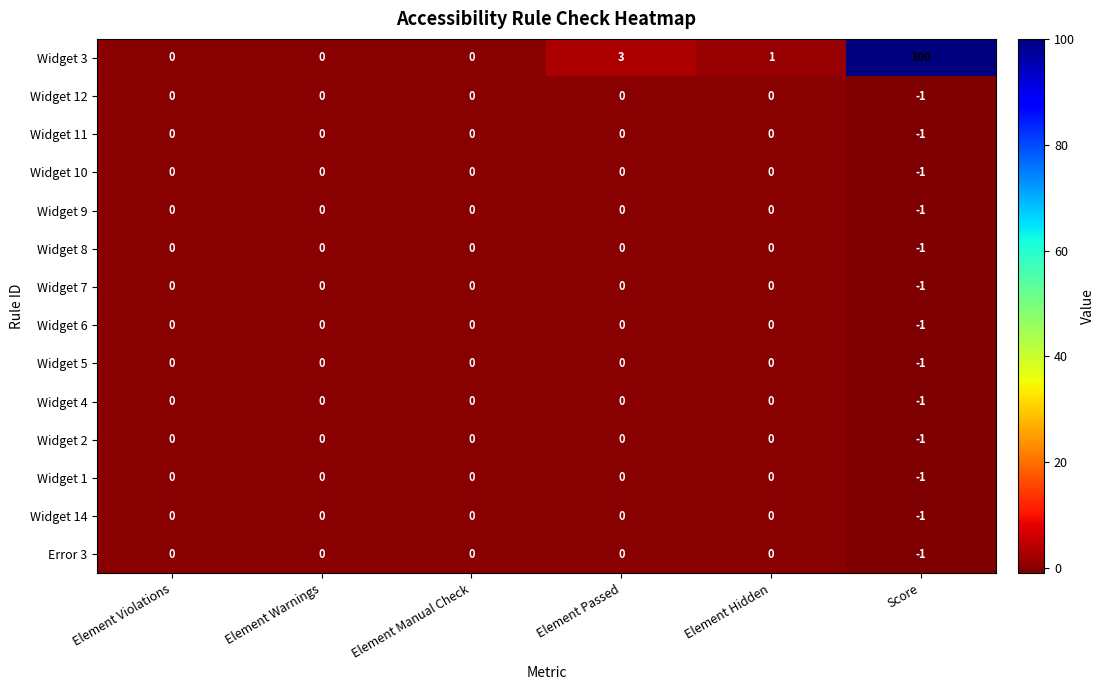

Is it true that Widget 1 equals -1 at Element Hidden?

False